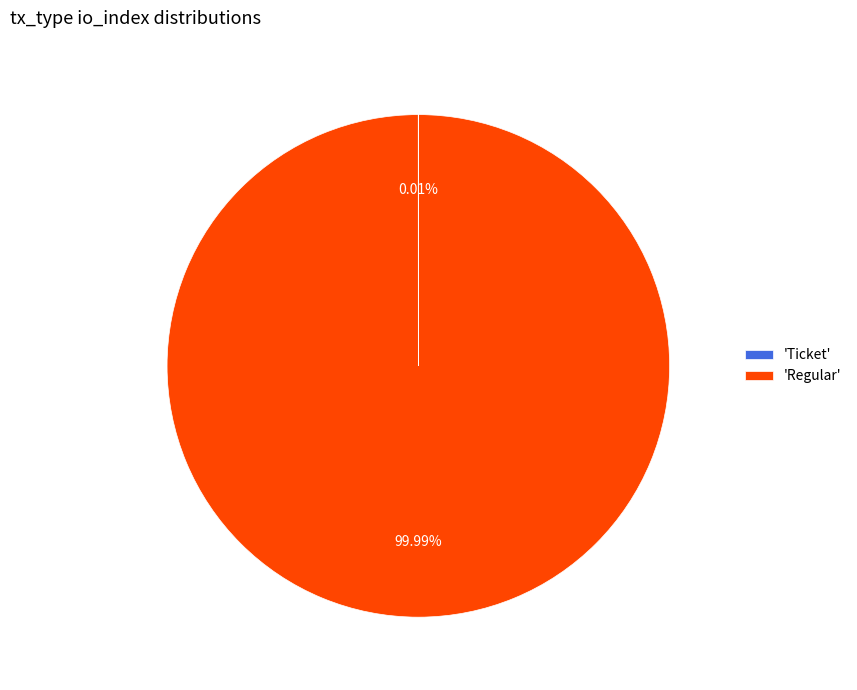

Does 'Regular' account for over 50% of the chart?

Yes